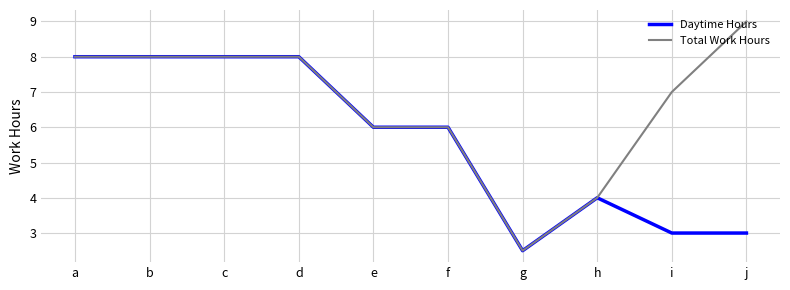

At i, list the series in order from smallest to largest.

Daytime Hours, Total Work Hours